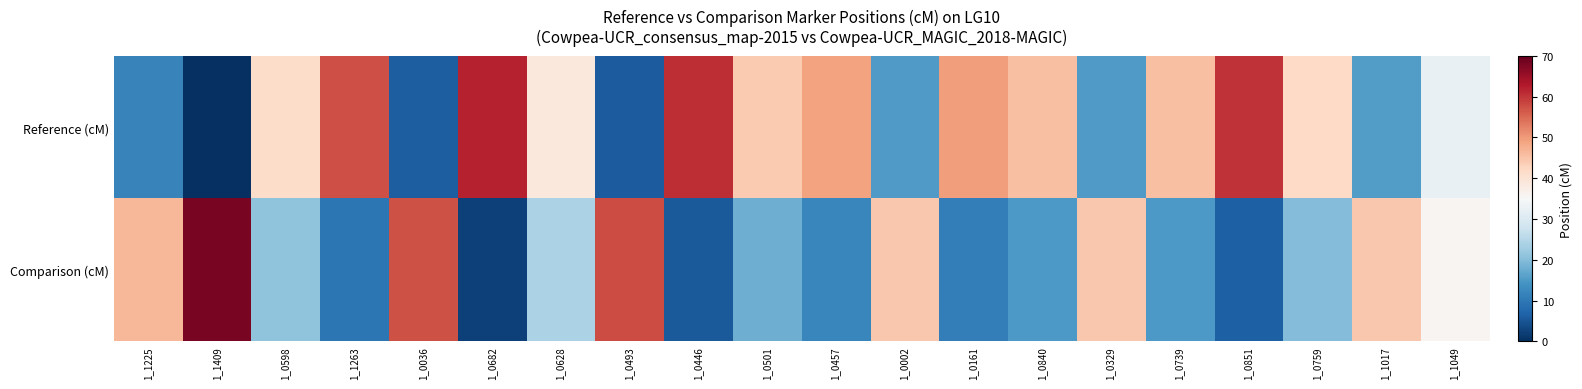

At how many categories does at least one series exceed 50?

7